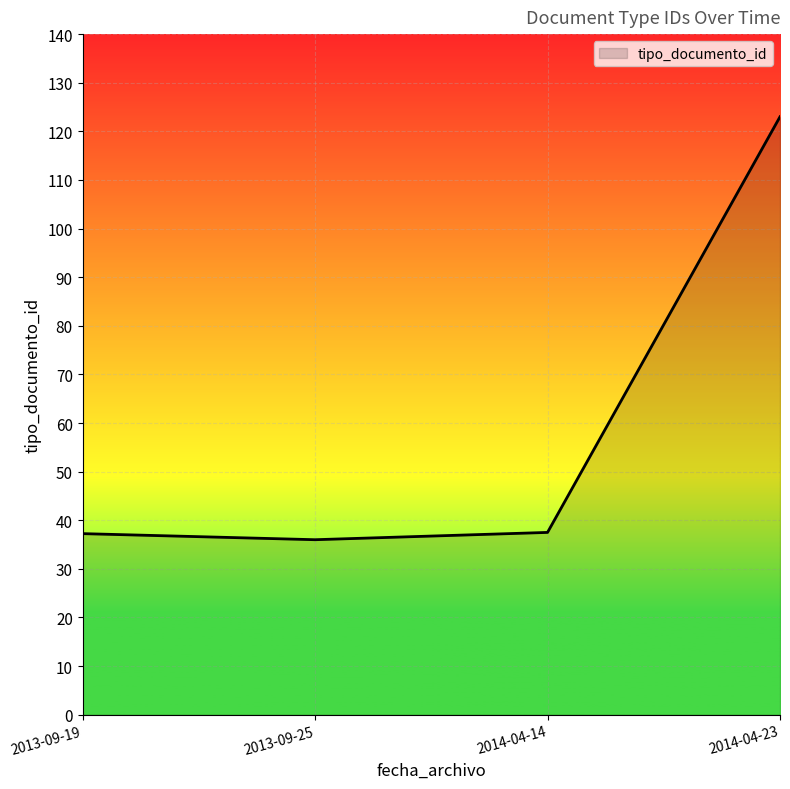

What is the sum of the values at 2014-04-14 and 2013-09-25?

73.5